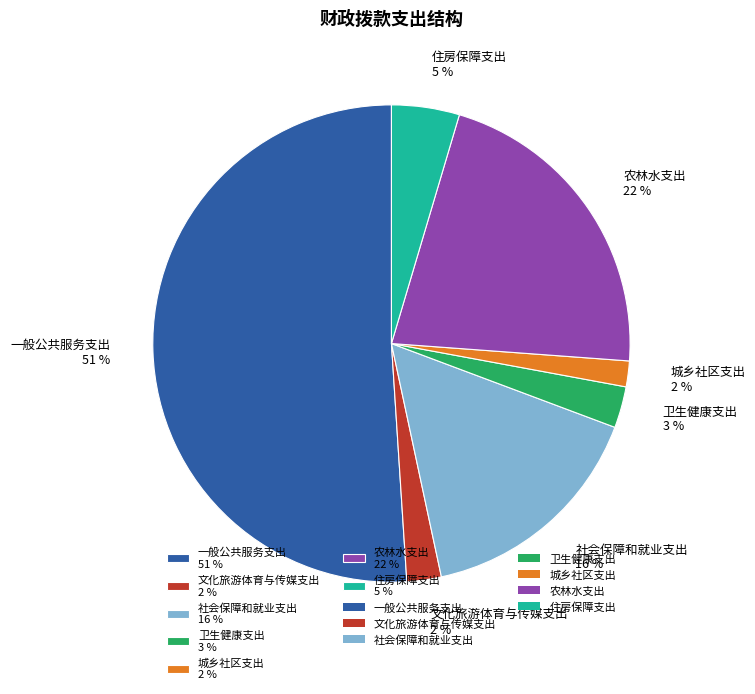

Is the sum of 住房保障支出 and 卫生健康支出 greater than half?

No